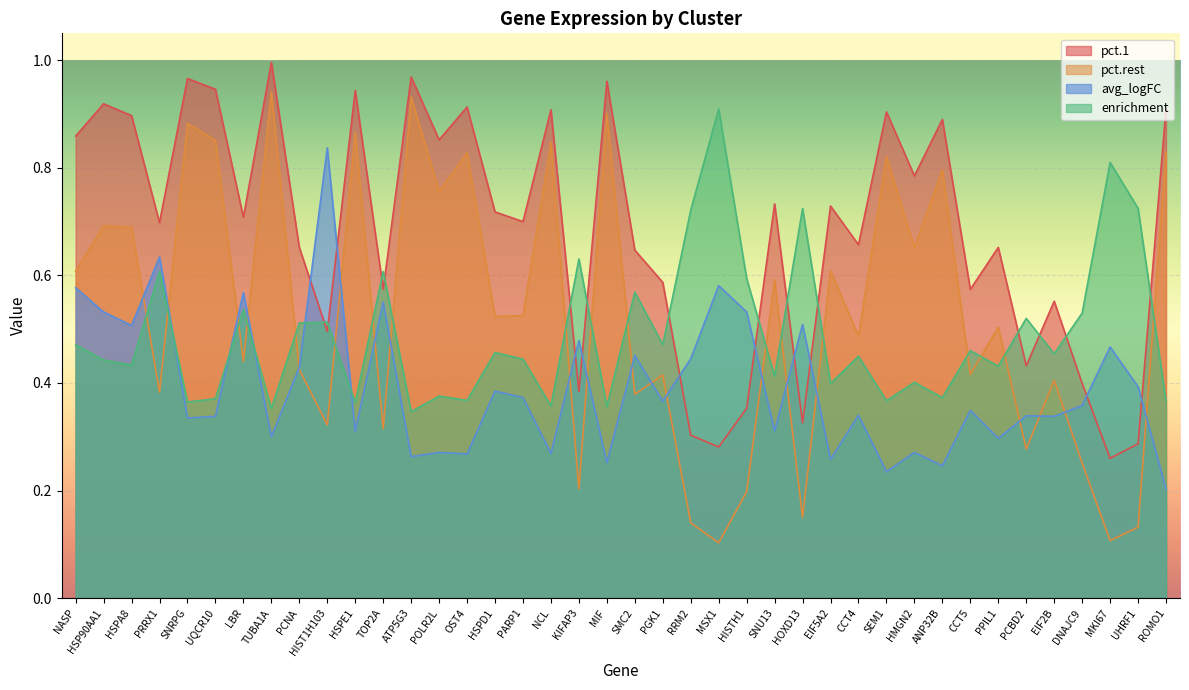

List the series in order of their peak value, highest first.

pct.1, pct.rest, enrichment, avg_logFC